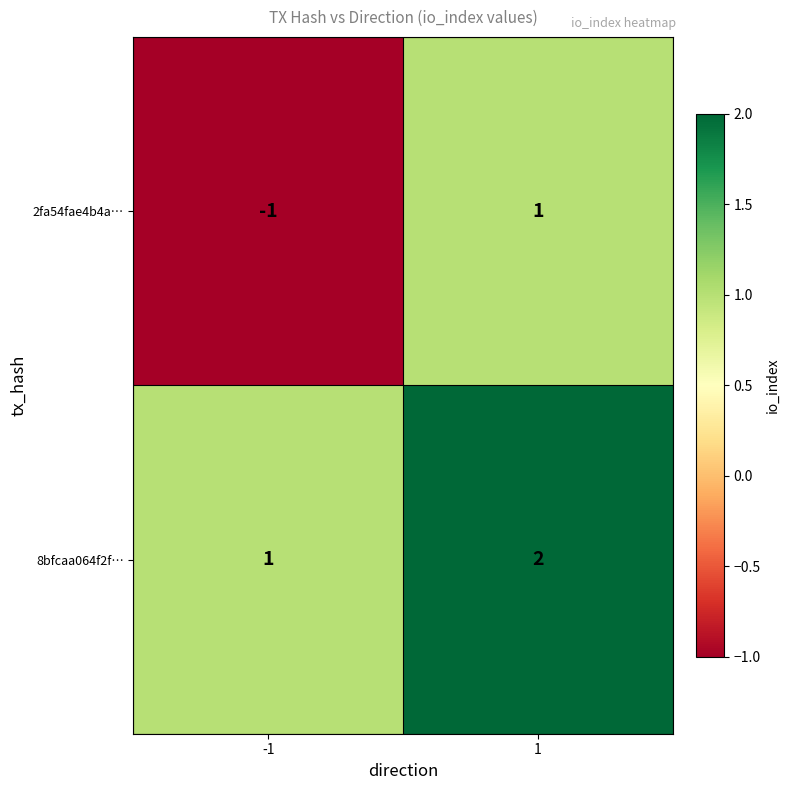

True or false: 8bfcaa064f2f… has a value of 1 at -1.

True